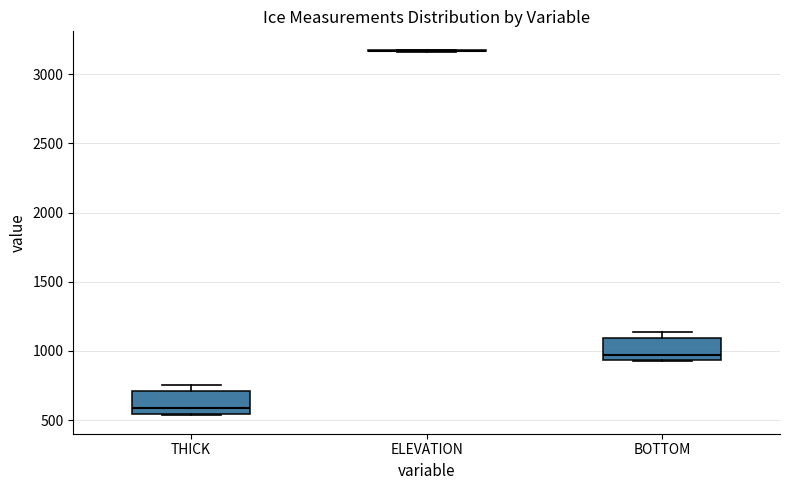

Where is the lower edge of the box for THICK on the y-axis? The values are not printed on the chart, so give them approximately, as read against the axis.

550